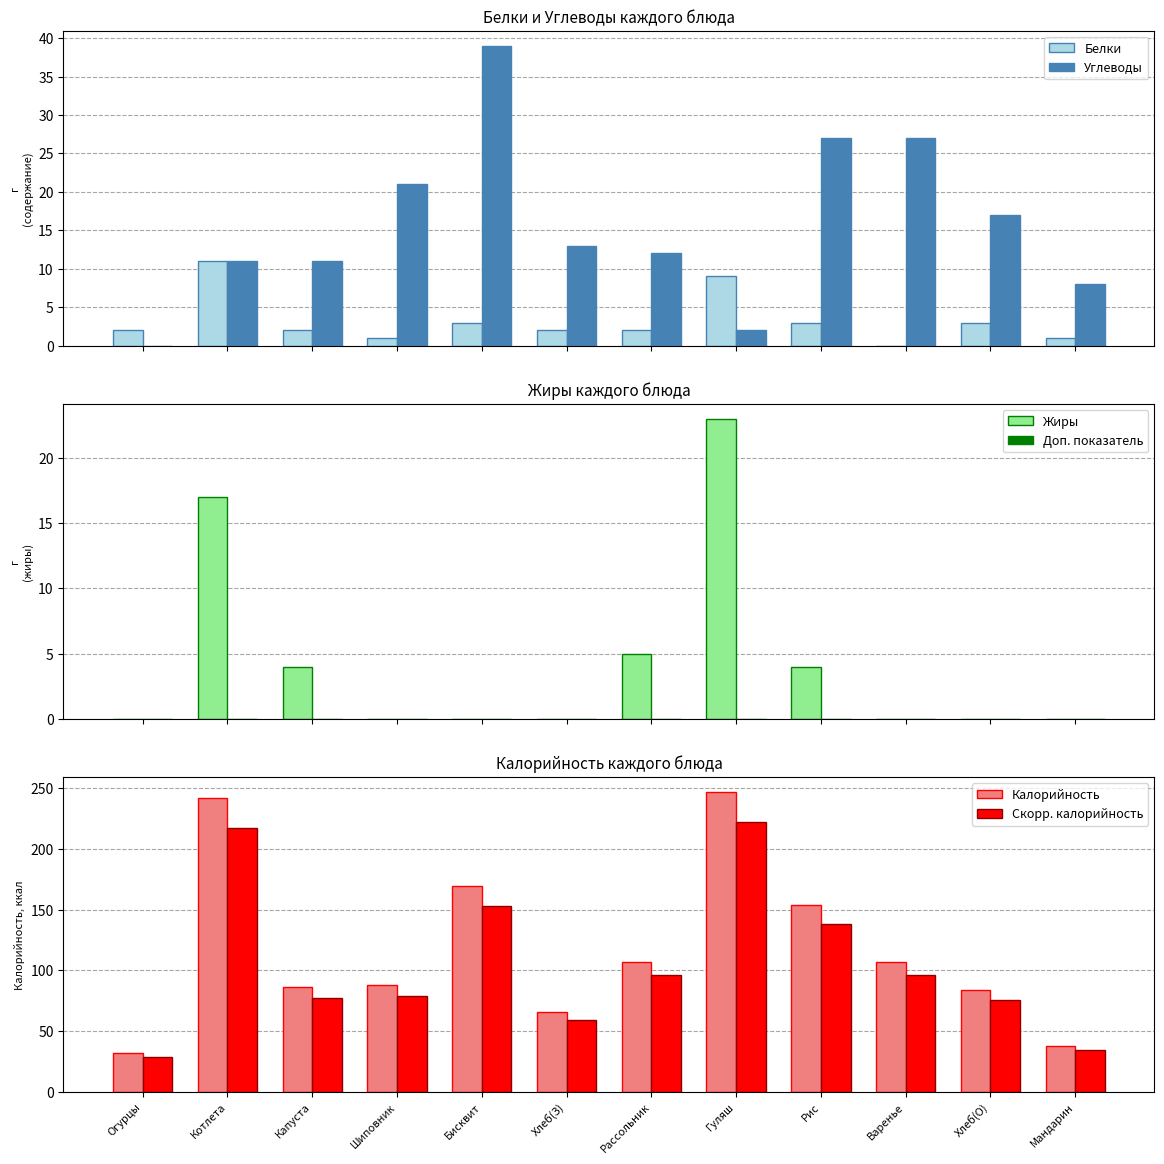

How many bars are there in each group?

6